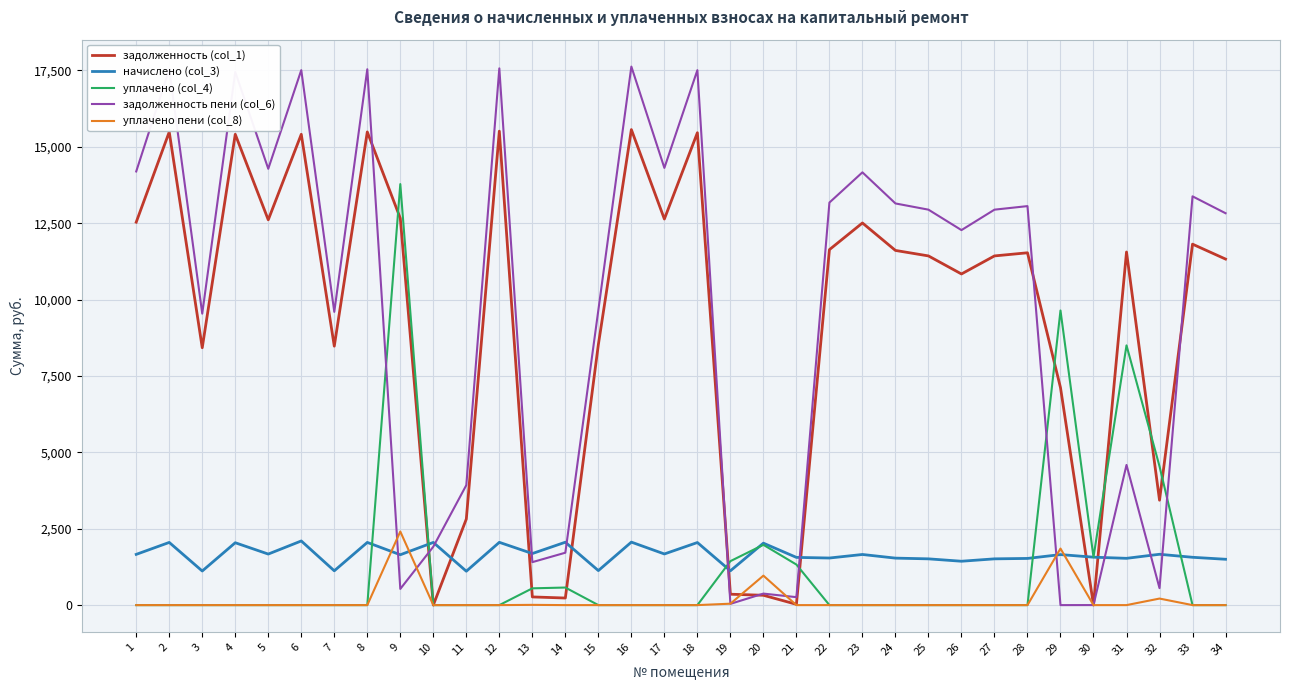

What is the maximum value shown in the chart?

17623.7